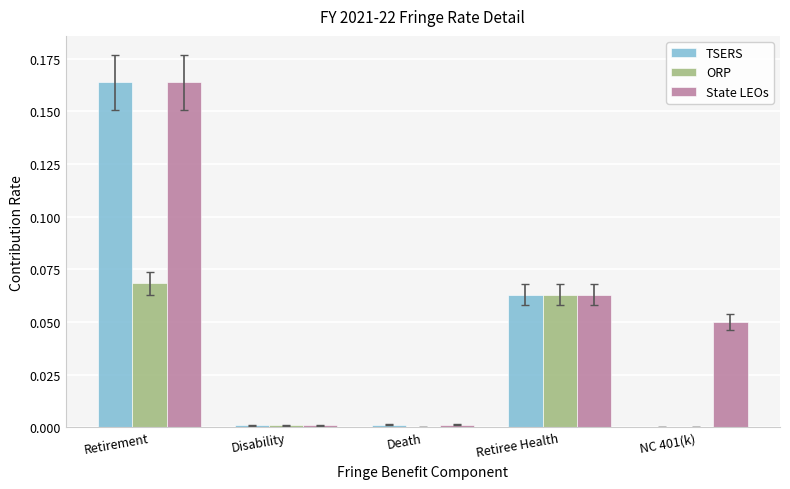

How many categories are shown in the chart?

5